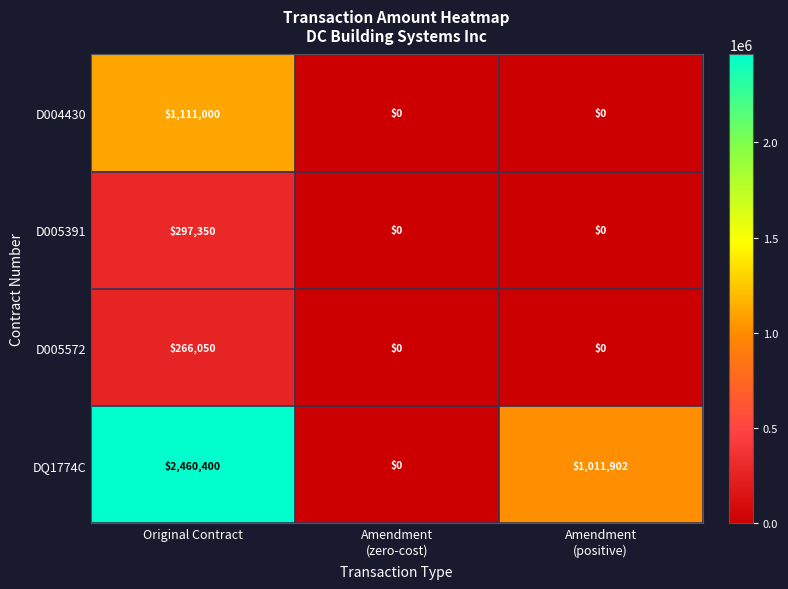

What is the highest value of the DQ1774C series?

2460400